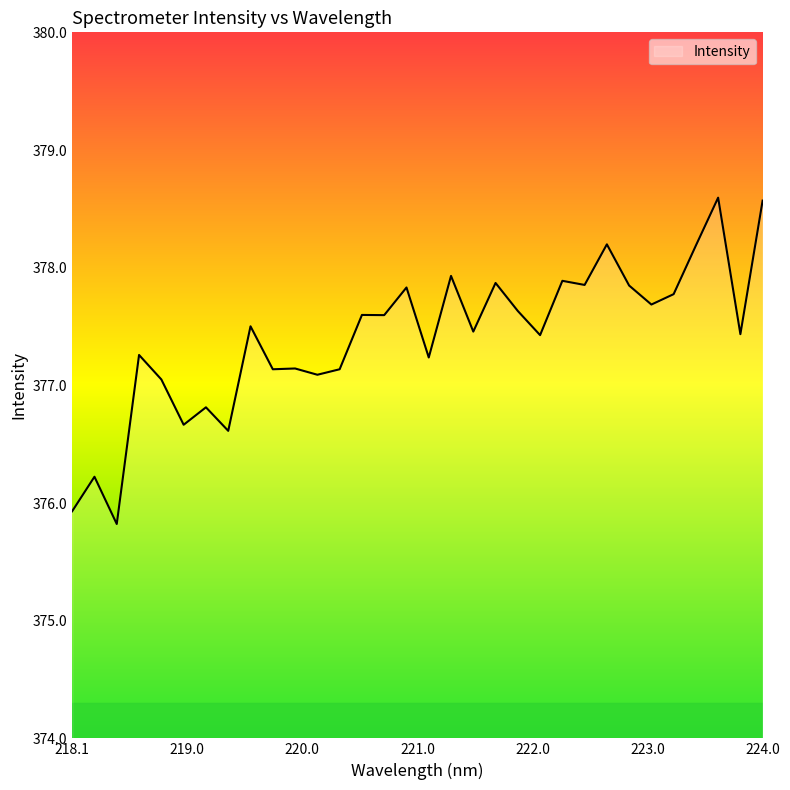

What is the smallest value displayed?

375.8